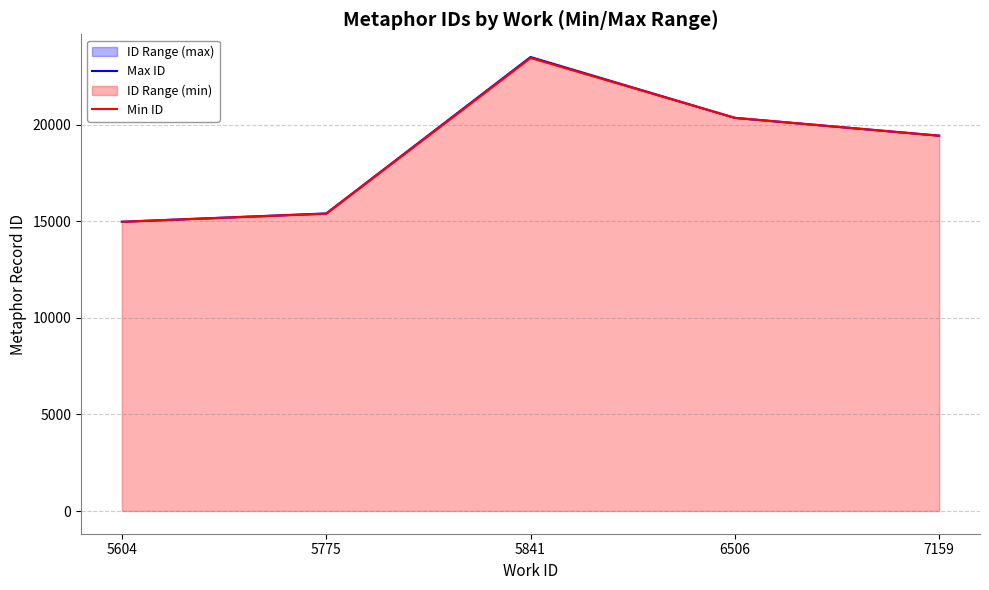

At which label does Min ID first exceed 19432?

5841